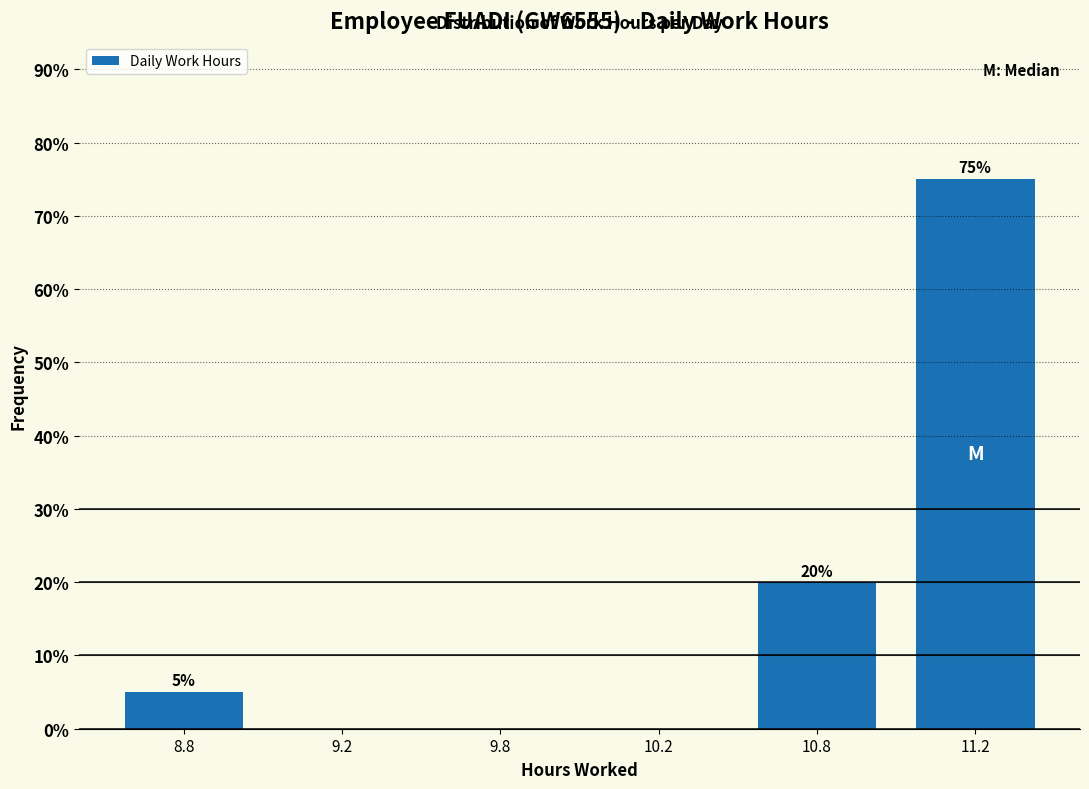

Reading left to right, extract all data points from this chart.

8.8=5	9.2=0	9.8=0	10.2=0	10.8=20	11.2=75